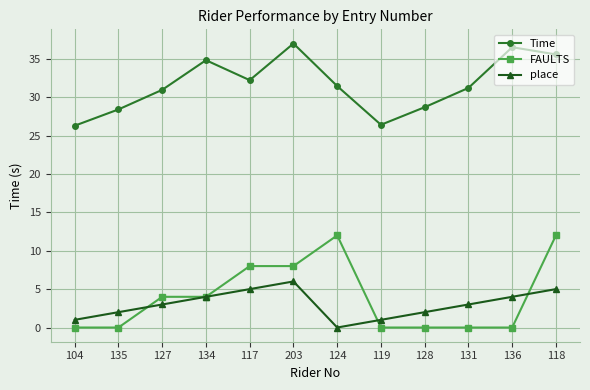

At which label does Time reach its peak?

203